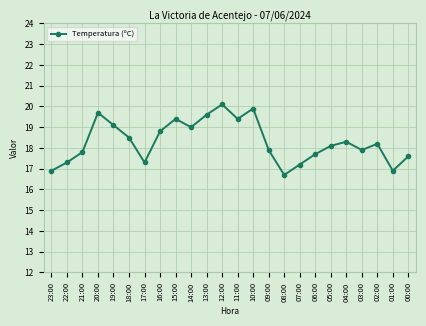

Count the number of data series in this chart.

1